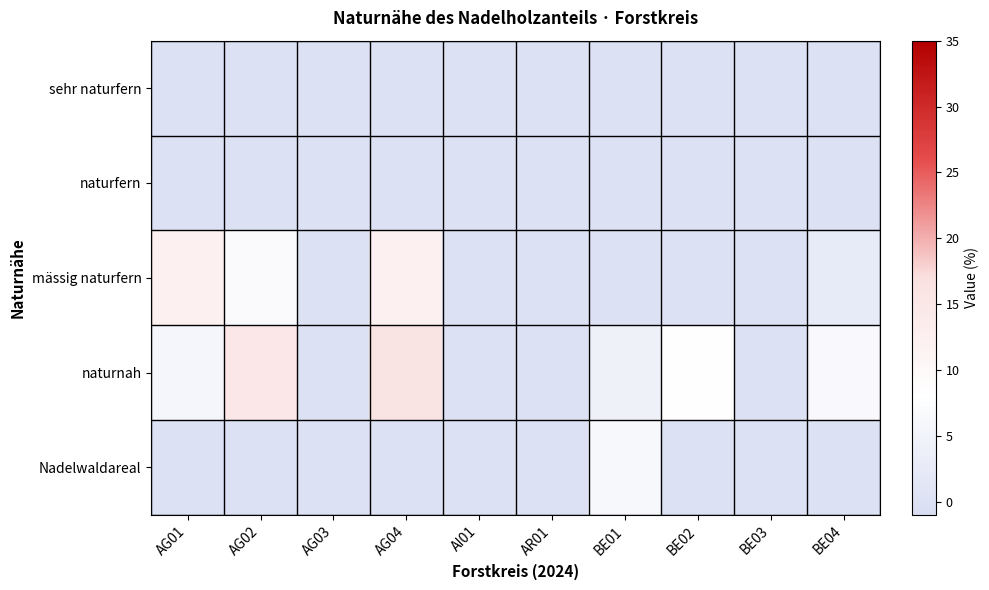

At which category is the sum across all series the highest?

AG04